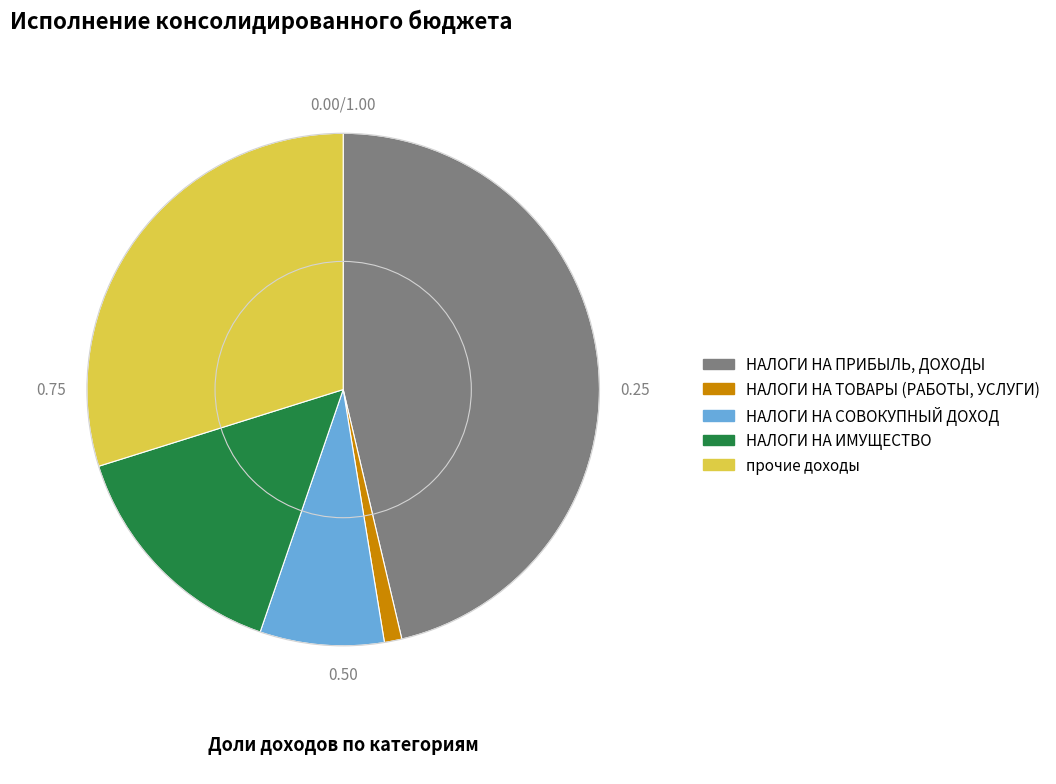

Approximately how many times larger is the value at НАЛОГИ НА ИМУЩЕСТВО compared to НАЛОГИ НА ТОВАРЫ (РАБОТЫ, УСЛУГИ)?

13.5